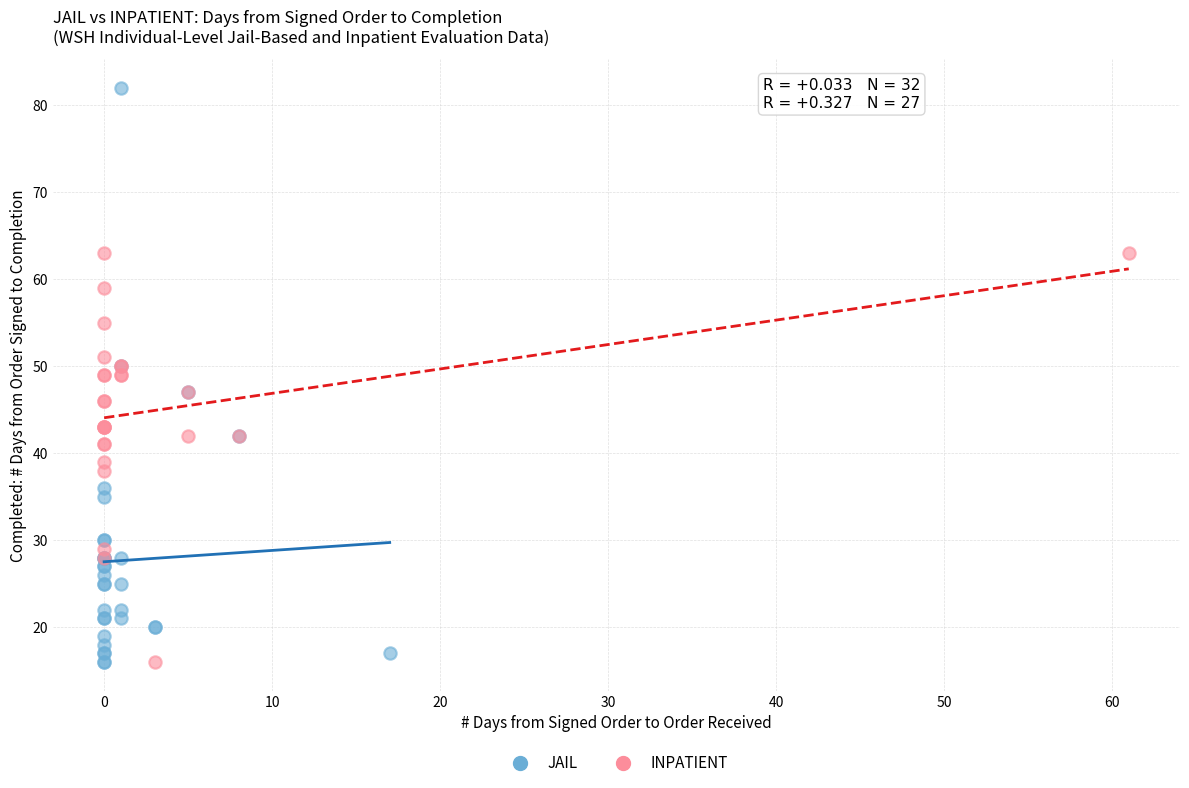

Which series has the widest spread of Y values?

JAIL